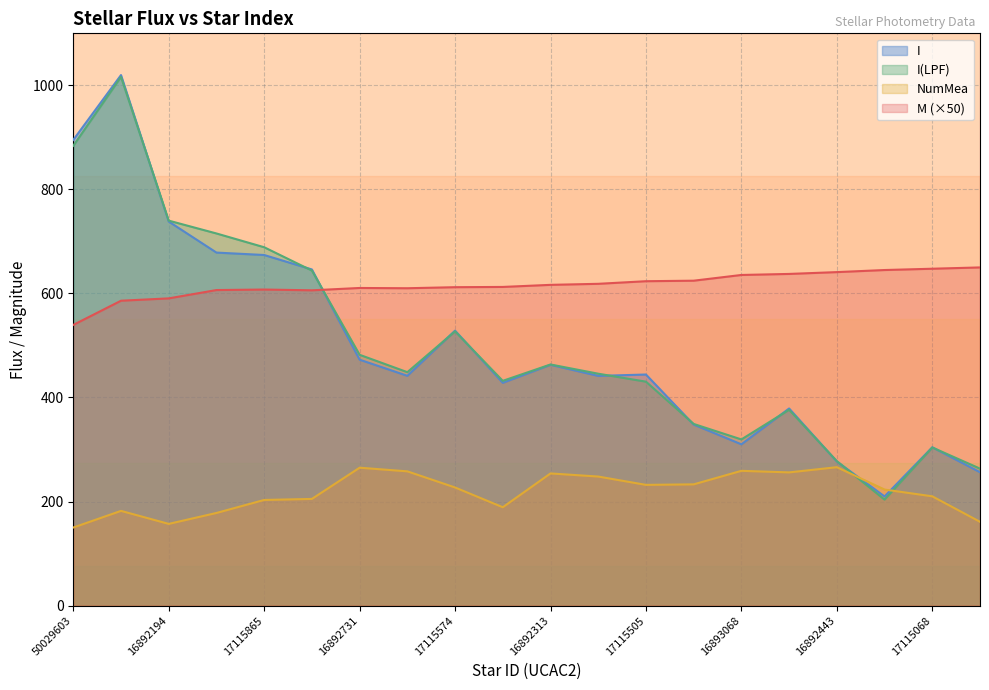

What are all the series names shown in the legend?

I, I(LPF), NumMea, M (×50)